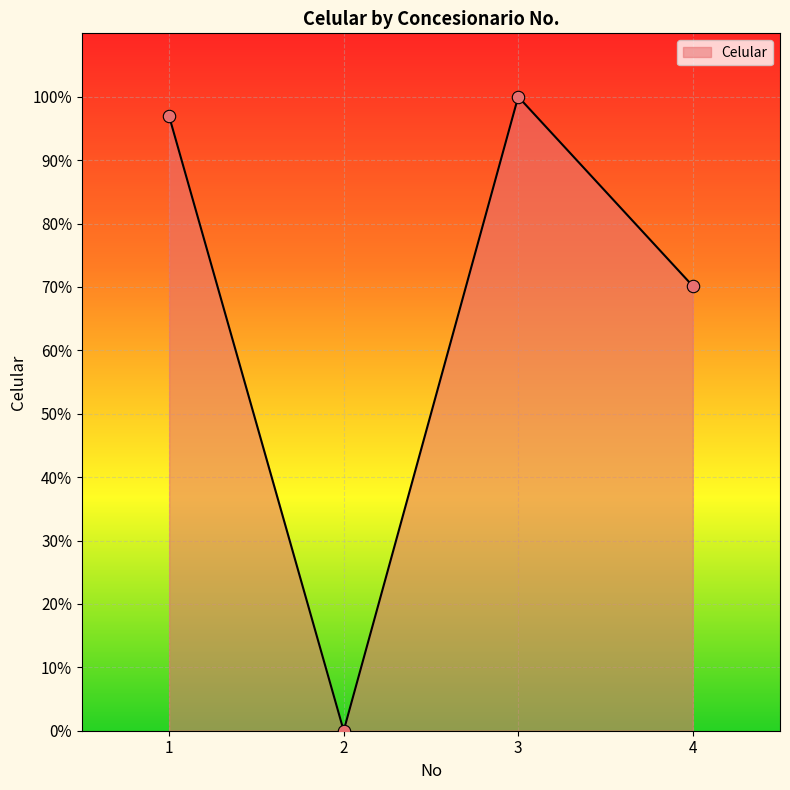

Which has a higher value, 2 or 1?

1